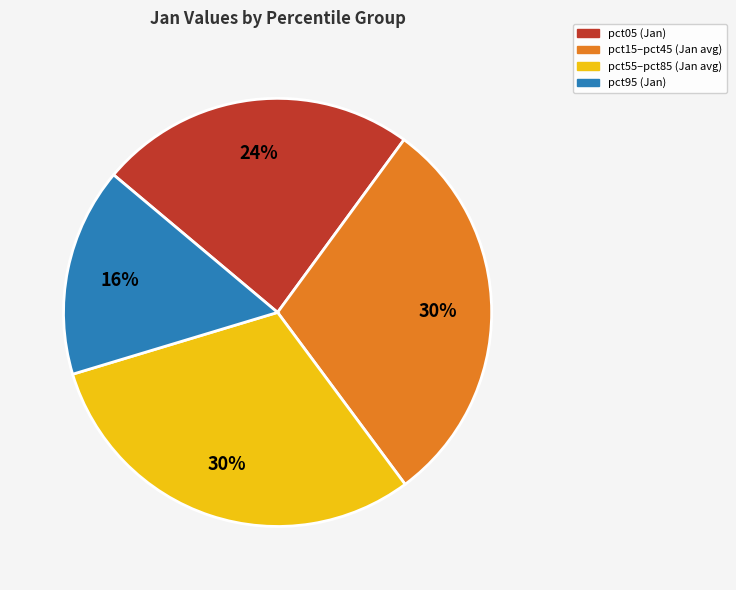

Is there a majority slice in this chart?

No